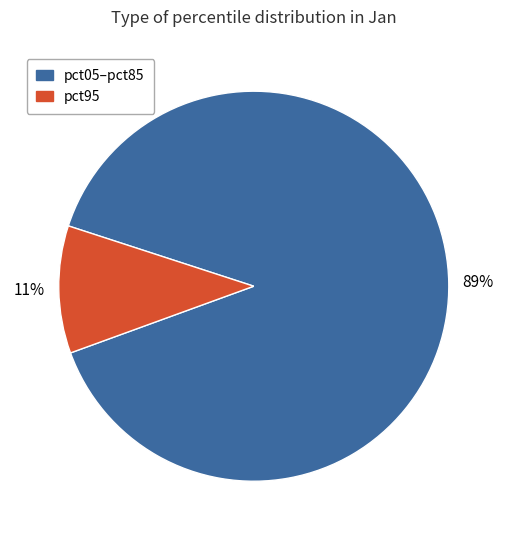

Is there any slice that represents more than half of the pie?

Yes